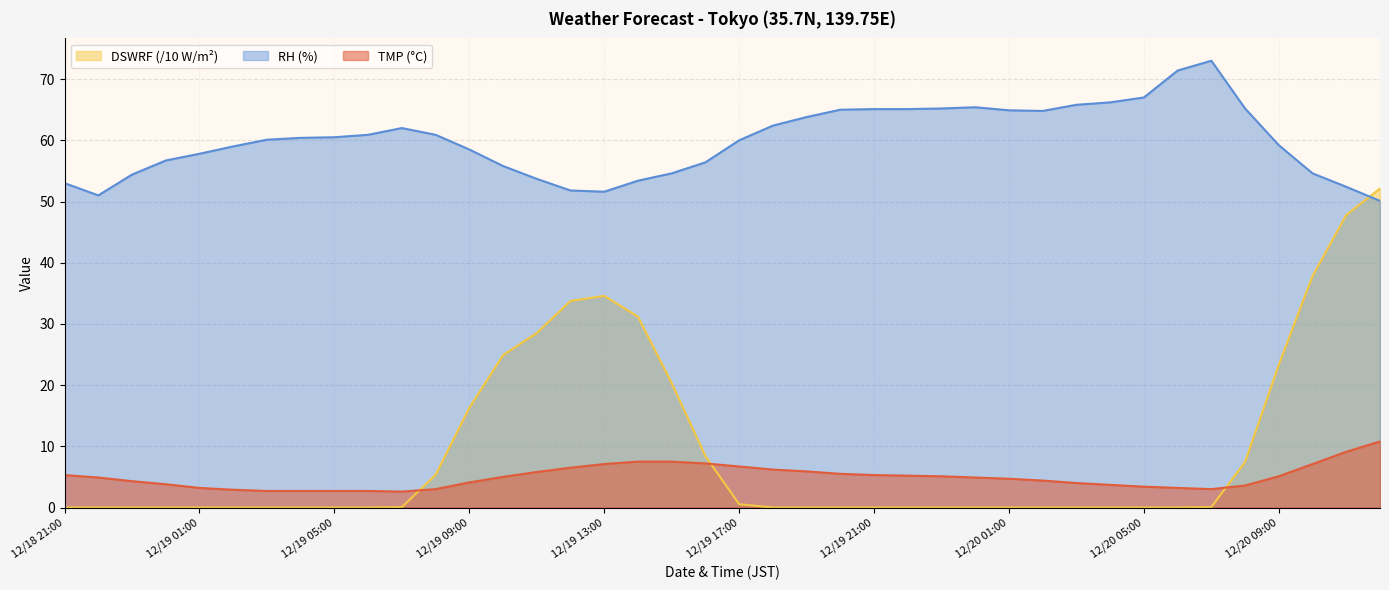

At which category does RH reach its first local peak?

12/19 07:00